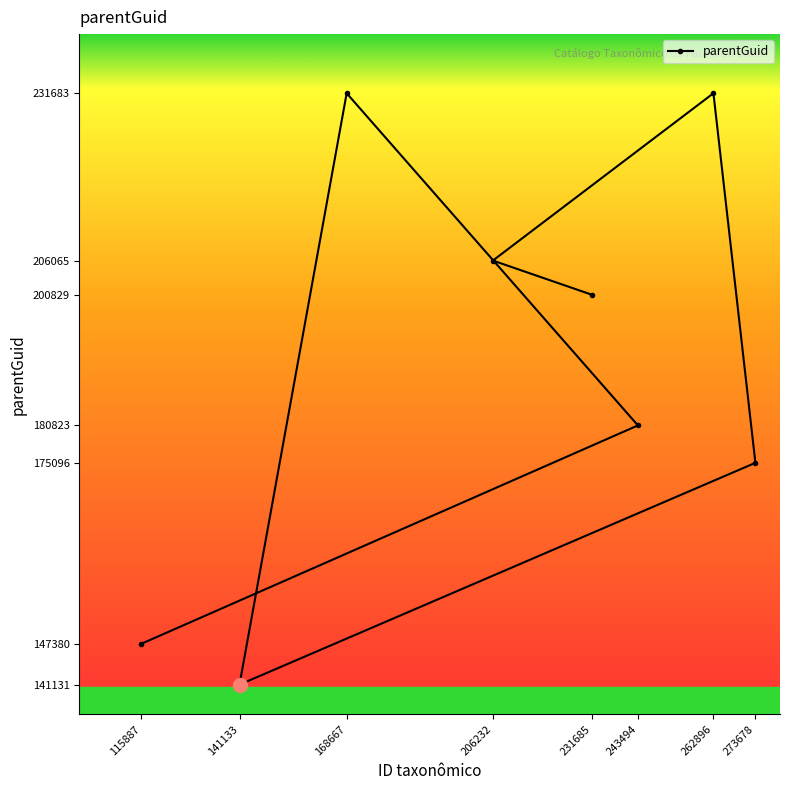

What is the difference between the values at 115887 and 206232?

58685